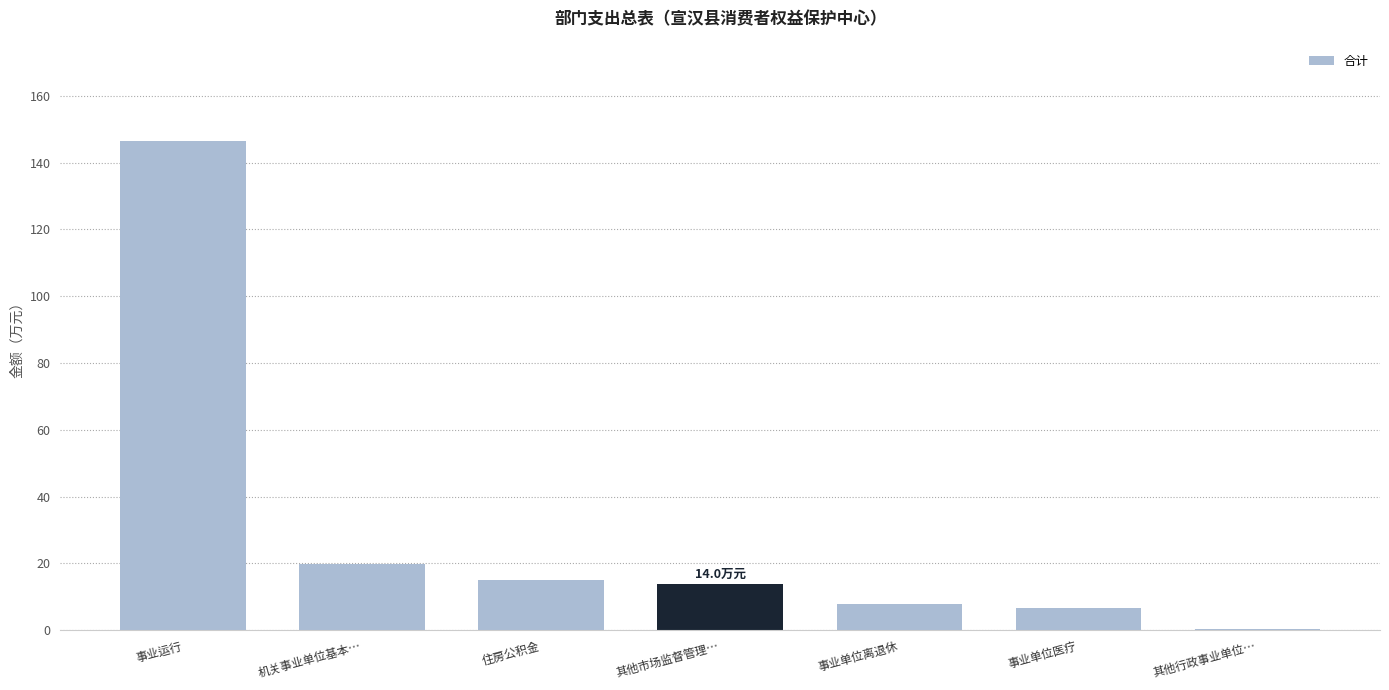

How many distinct data groups are displayed?

1